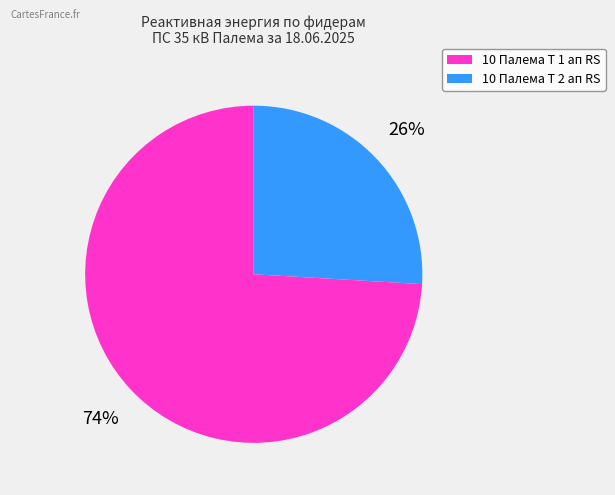

Rank the categories by value from lowest to highest.

10 Палема Т 1 ап RS, 10 Палема Т 2 ап RS